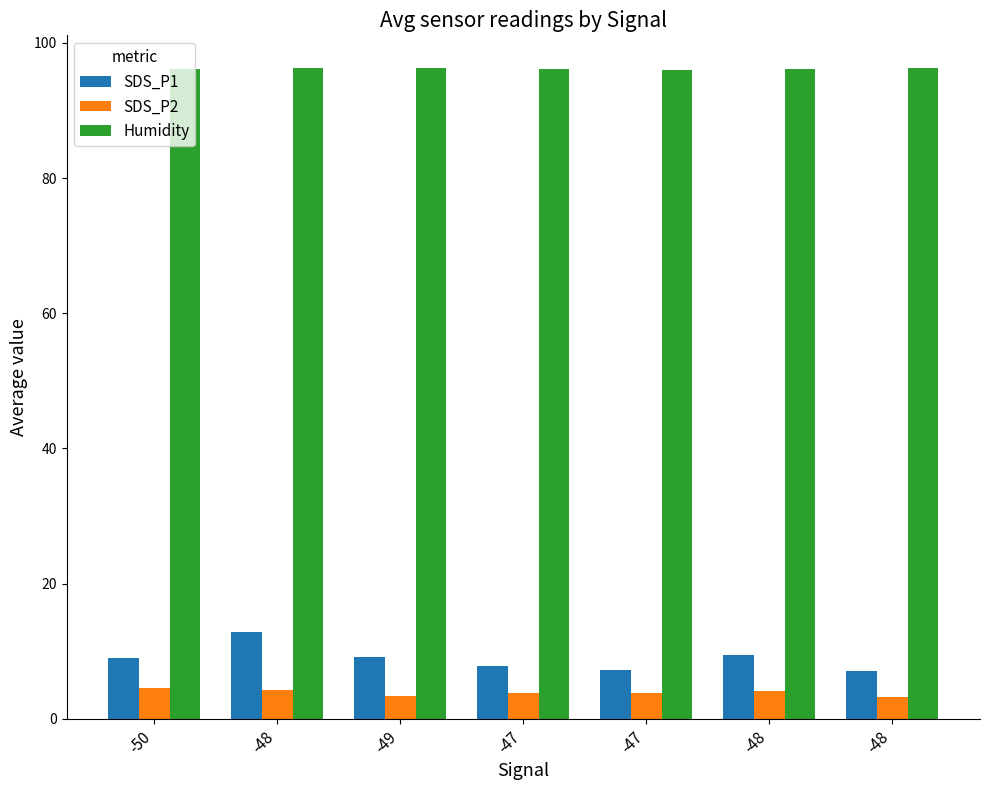

How many groups of bars are there?

7